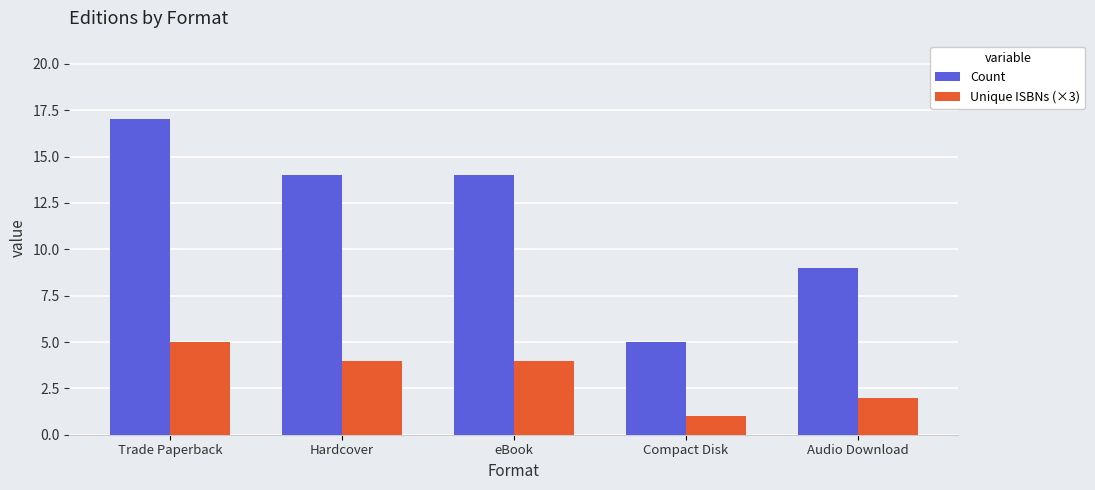

The Count series shows 9 at Audio Download. True or false?

True